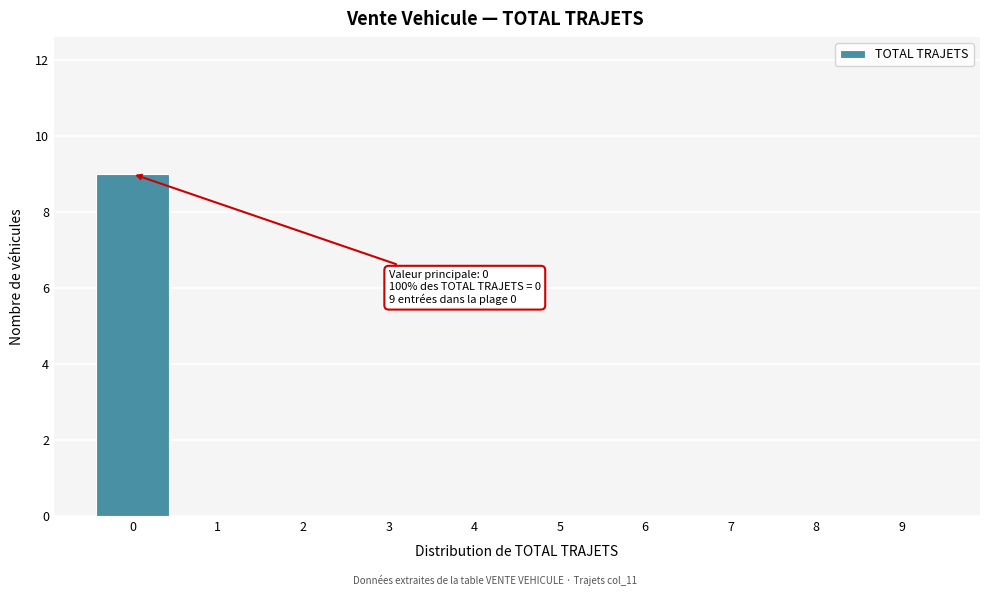

Which range on the x-axis has the tallest bar?

-0.5 to 0.5